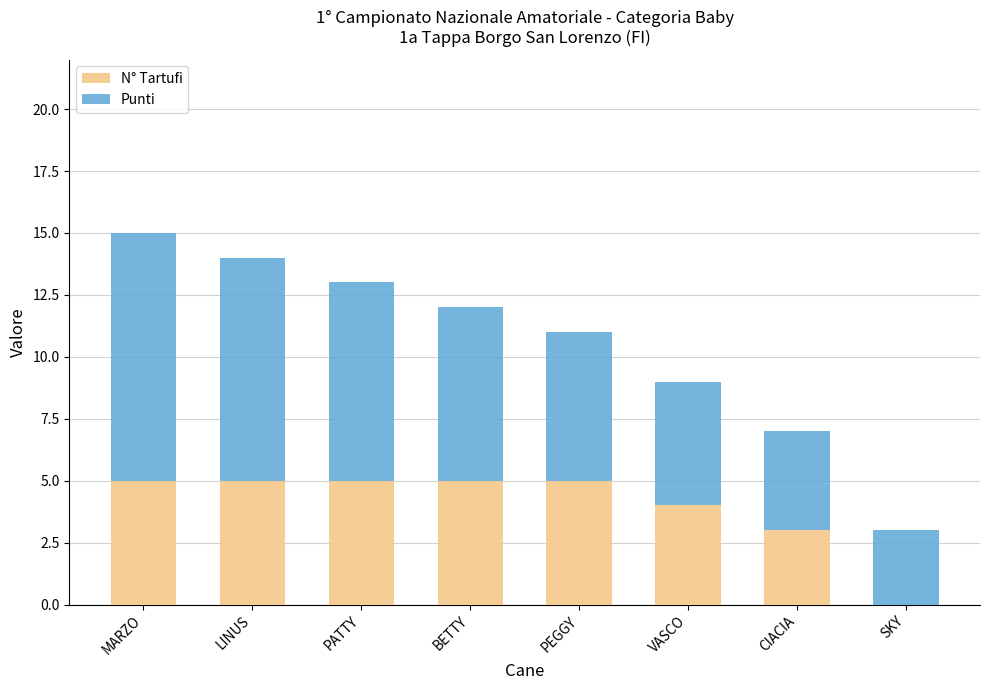

How many data points does each series have?

8